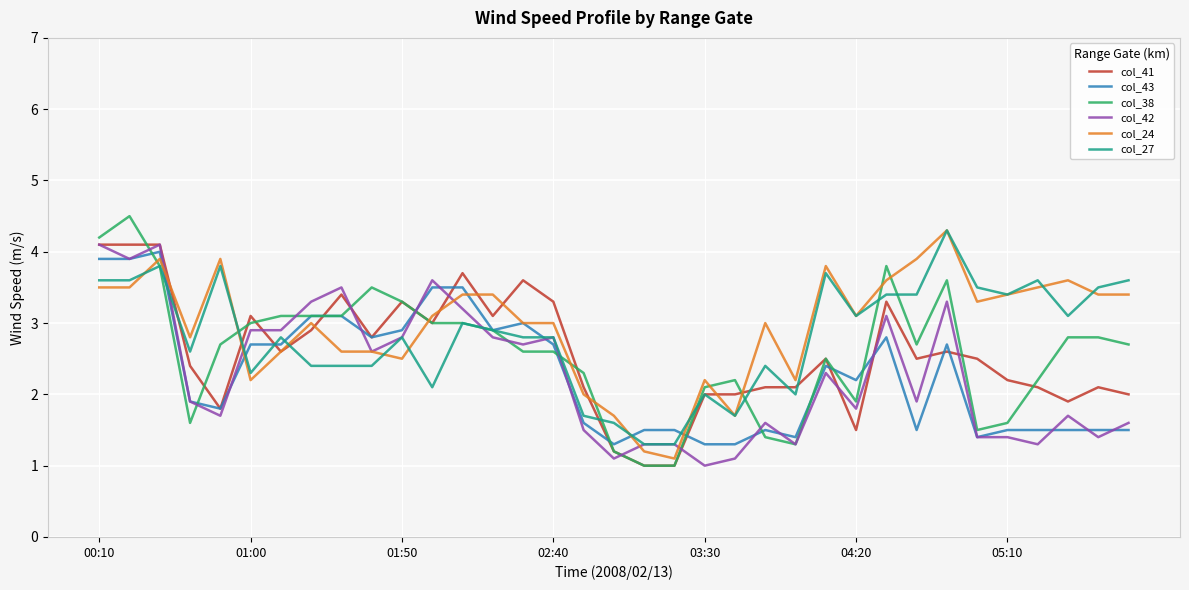

What is the maximum value for col_38?

4.5